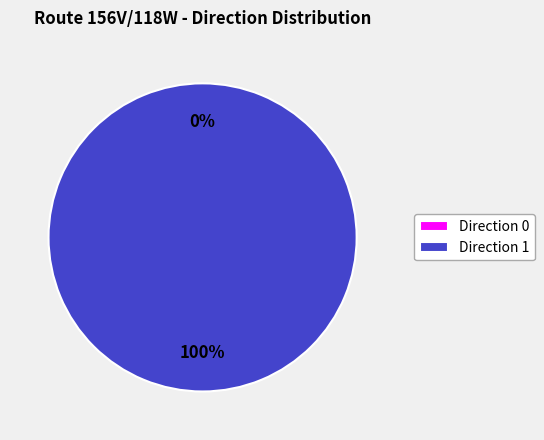

Which slice is the largest?

1